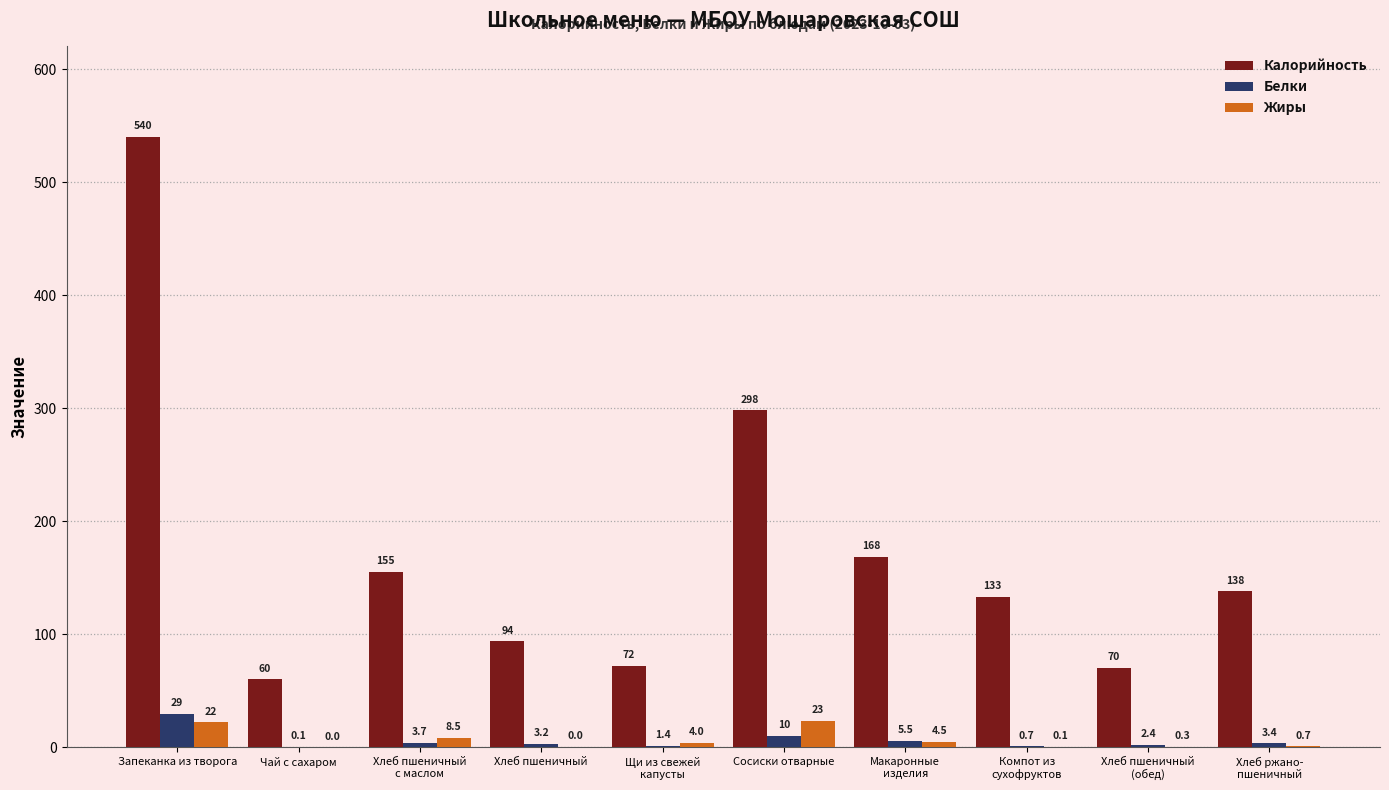

At which label does Калорийность first exceed 137?

Запеканка из творога